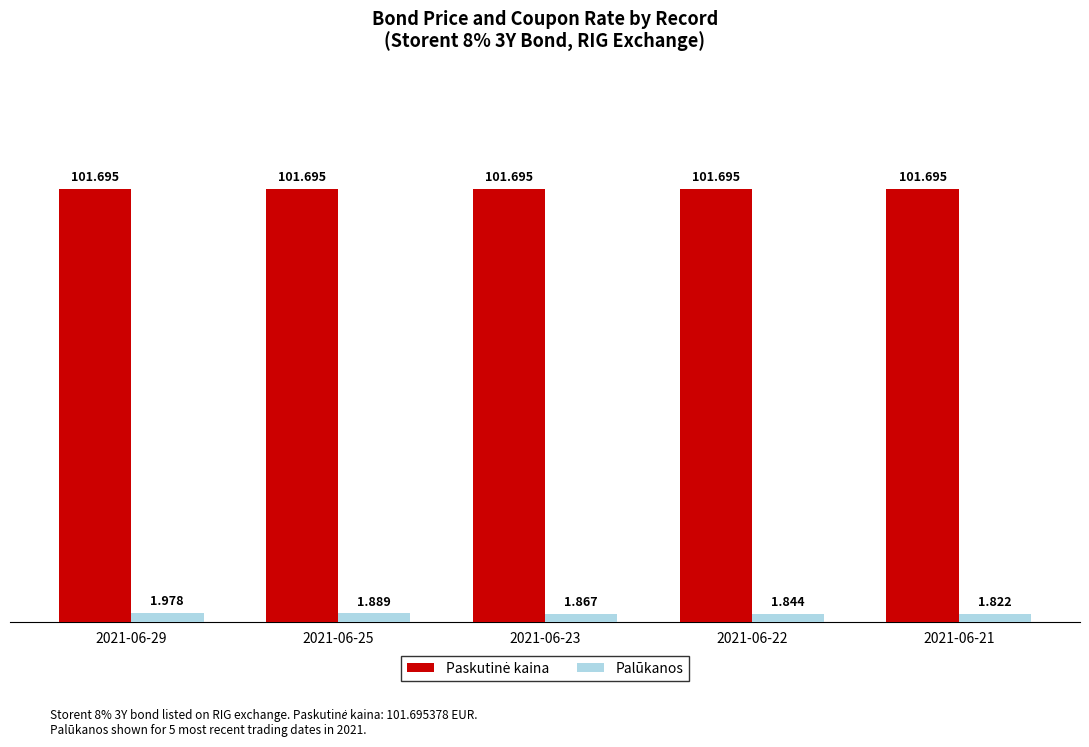

Which series changed the most between 2021-06-23 and 2021-06-22?

Palūkanos